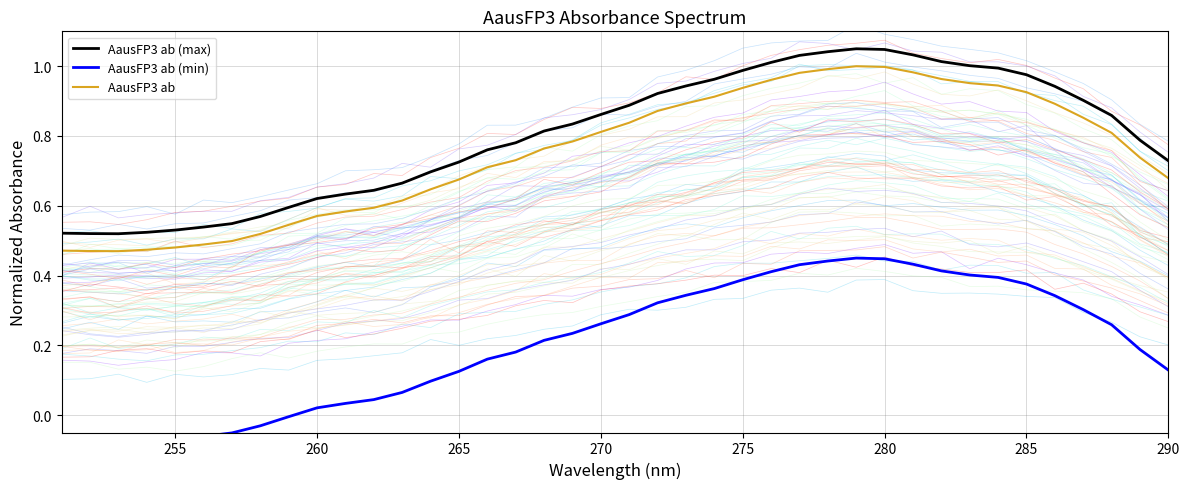

Is it true that AausFP3 ab (max) equals 0.4 at 260?

False